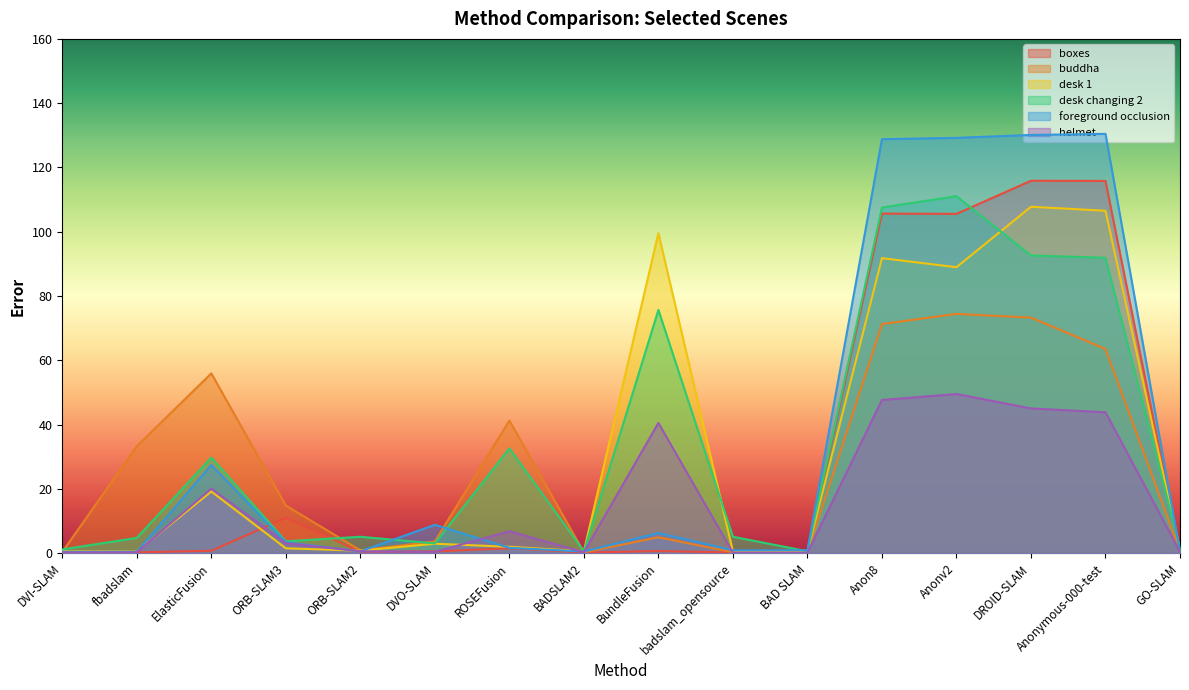

Between Anon8 and Anonymous-000-test, which series saw the biggest shift?

desk changing 2